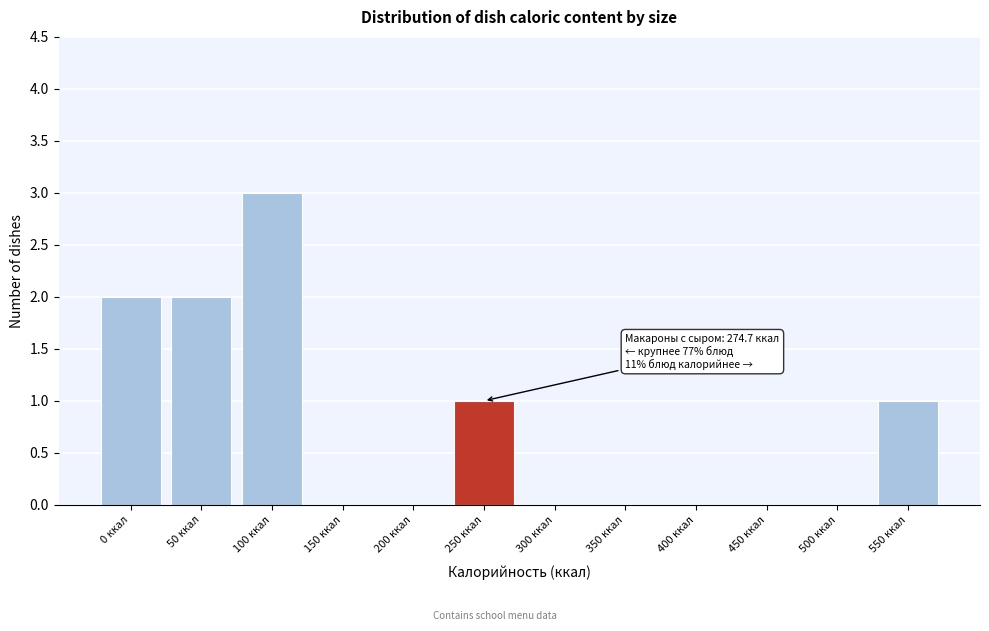

Reading left to right, extract all data points from this chart.

0 ккал=2	50 ккал=2	100 ккал=3	150 ккал=0	200 ккал=0	250 ккал=1	300 ккал=0	350 ккал=0	400 ккал=0	450 ккал=0	500 ккал=0	550 ккал=1